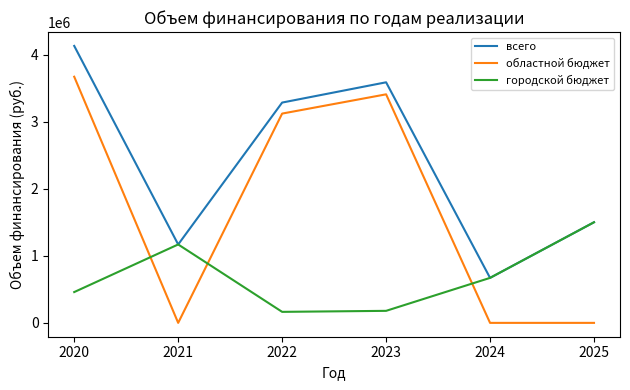

True or false: городской бюджет and областной бюджет cross at least once.

True